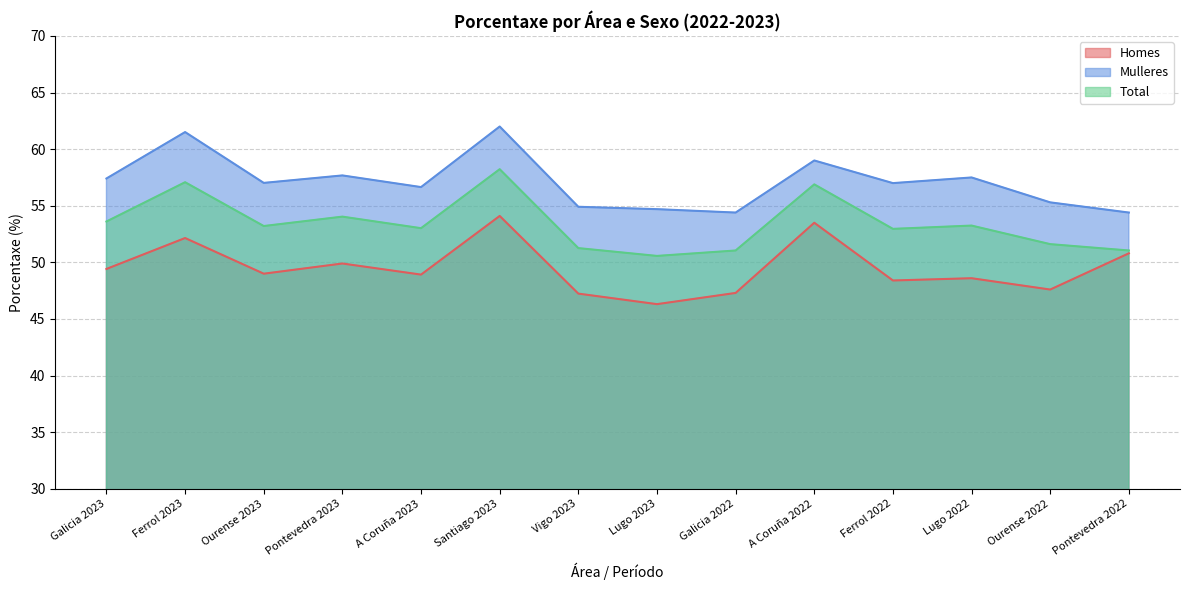

True or false: Total and Homes cross at least once.

False